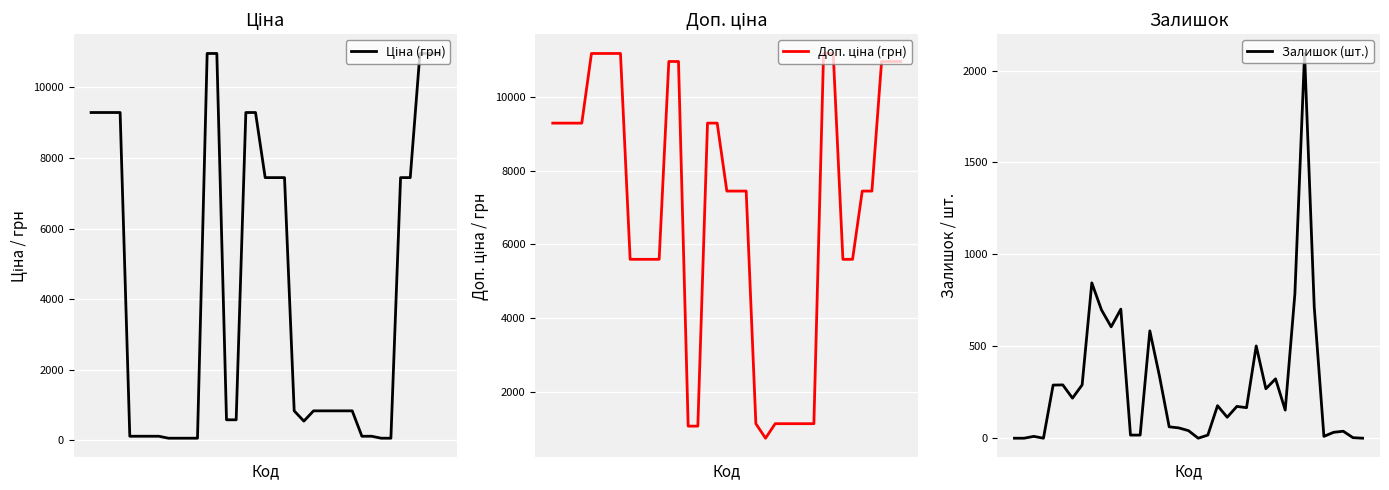

Where is the first local minimum for Доп. ціна (грн)?

22